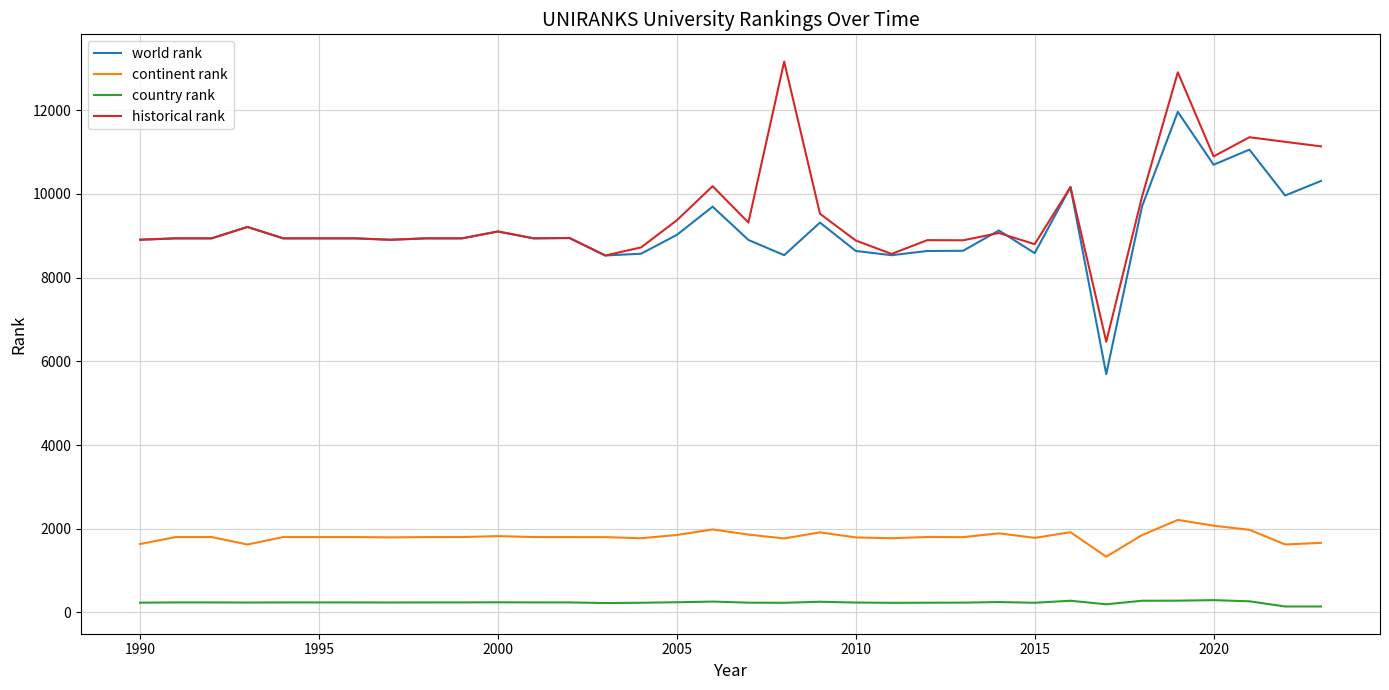

What is the maximum value shown in the chart?

13163.0